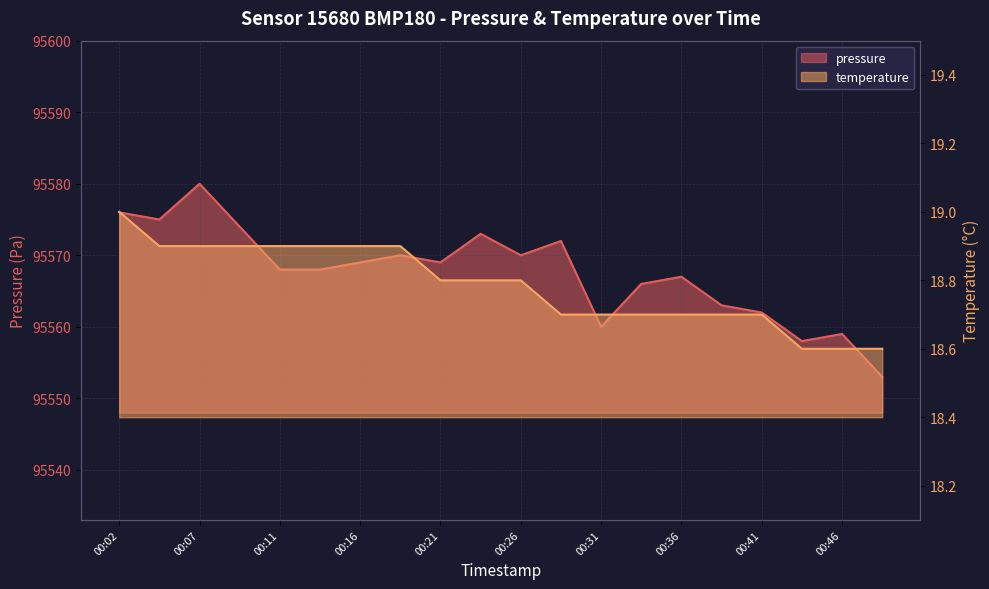

What is the greatest value displayed?

95580.0